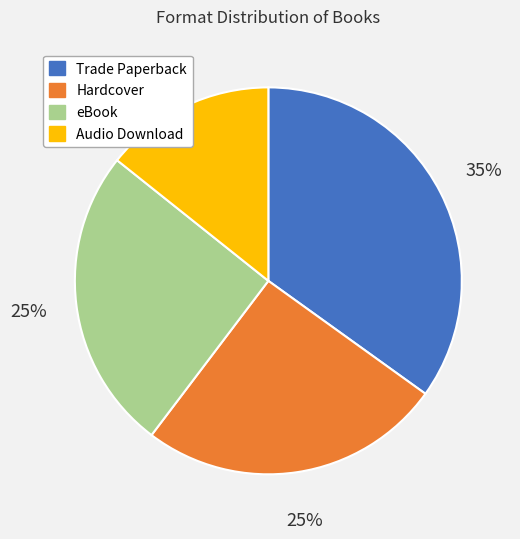

Which slice is the largest?

Trade Paperback